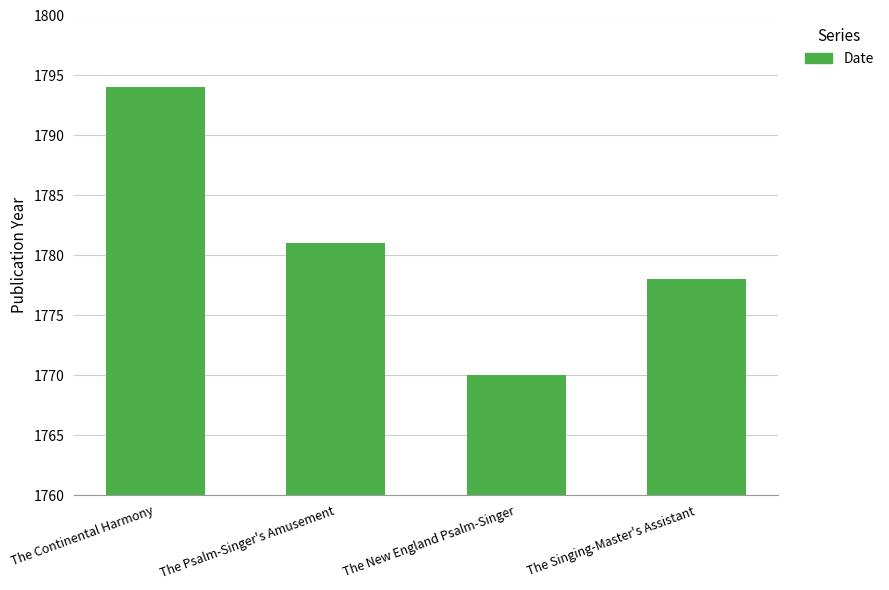

Are the bars grouped side by side (vs. stacked)?

No